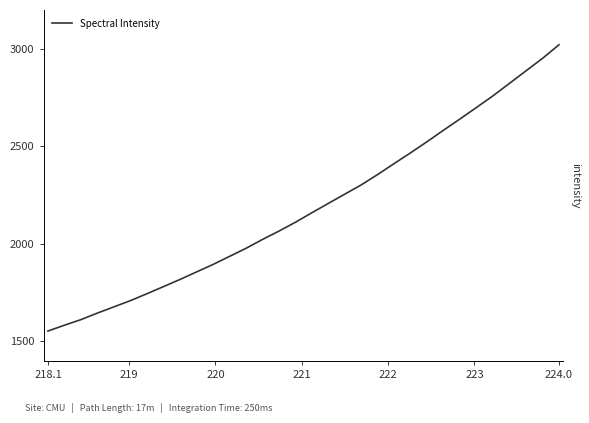

What is the minimum value shown in the chart?

1553.7